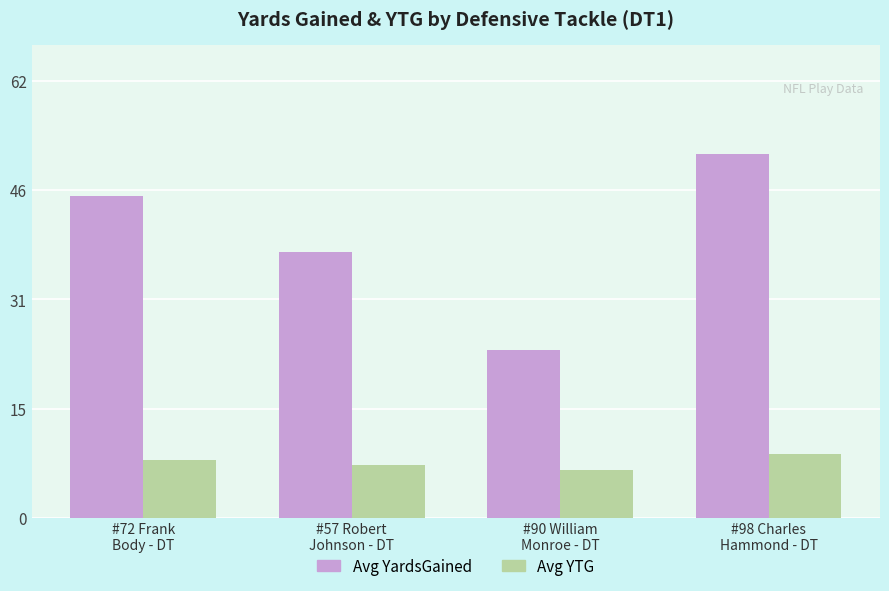

Count the number of data series in this chart.

2